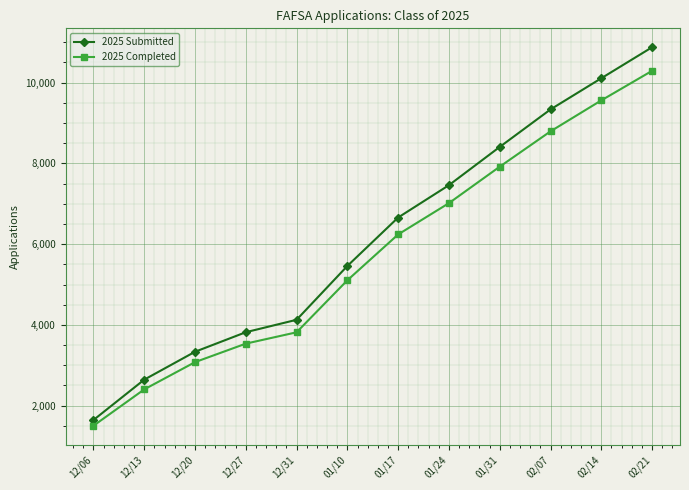

What is the spread (max minus min) of values at 12/20?

257